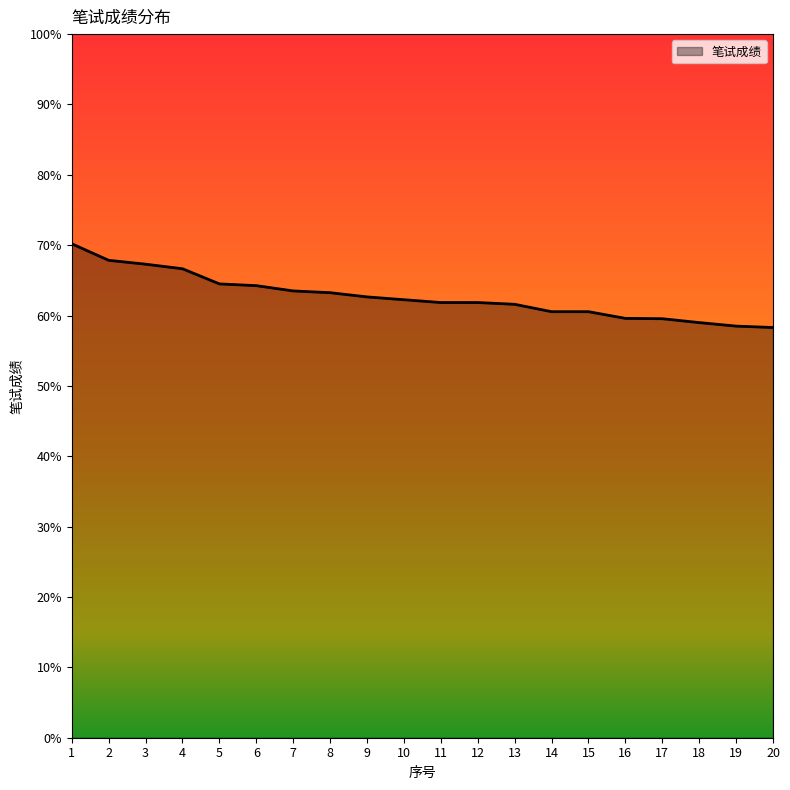

The value at 15 is 78.8. True or false?

False